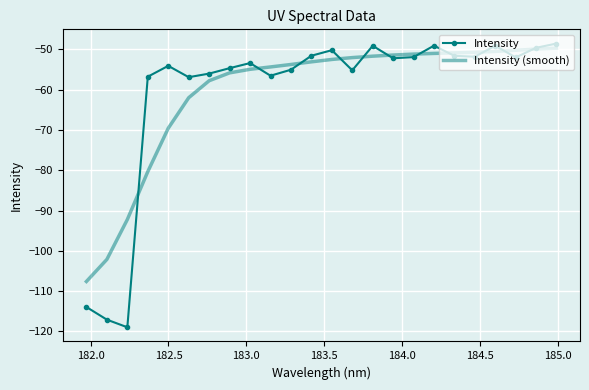

What is the minimum value shown in the chart?

-119.0